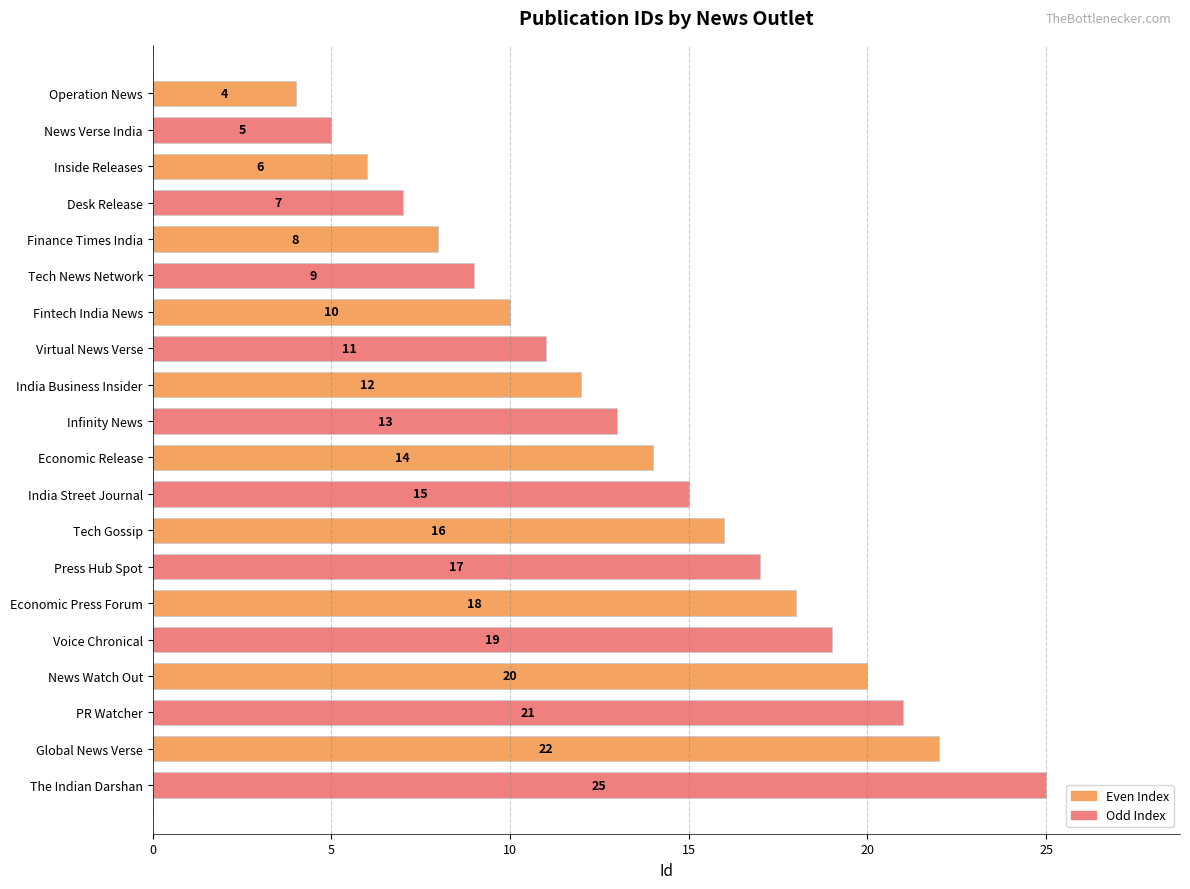

What is the difference between the values at Finance Times India and Desk Release?

1